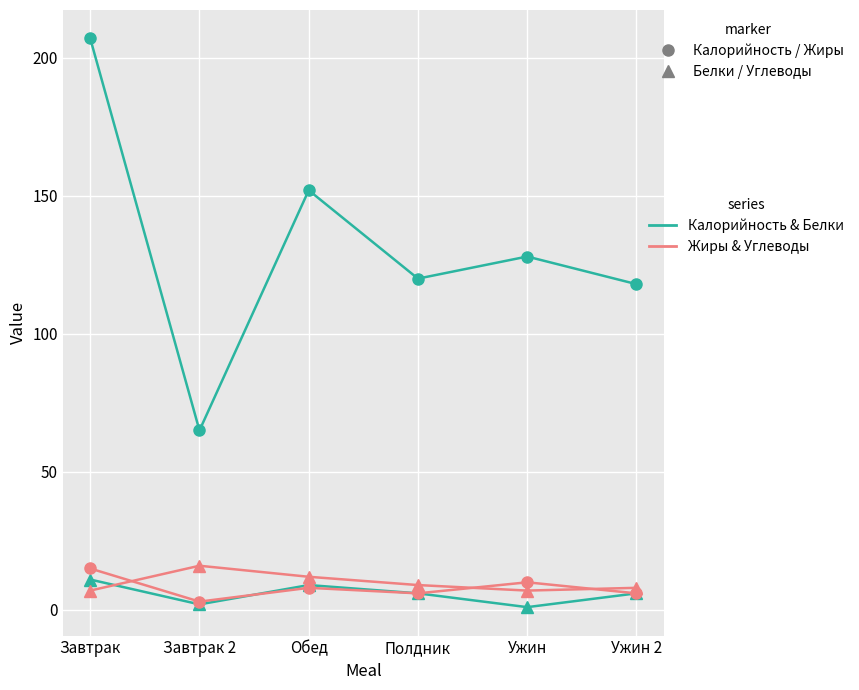

At which category is the sum across all series the highest?

Завтрак